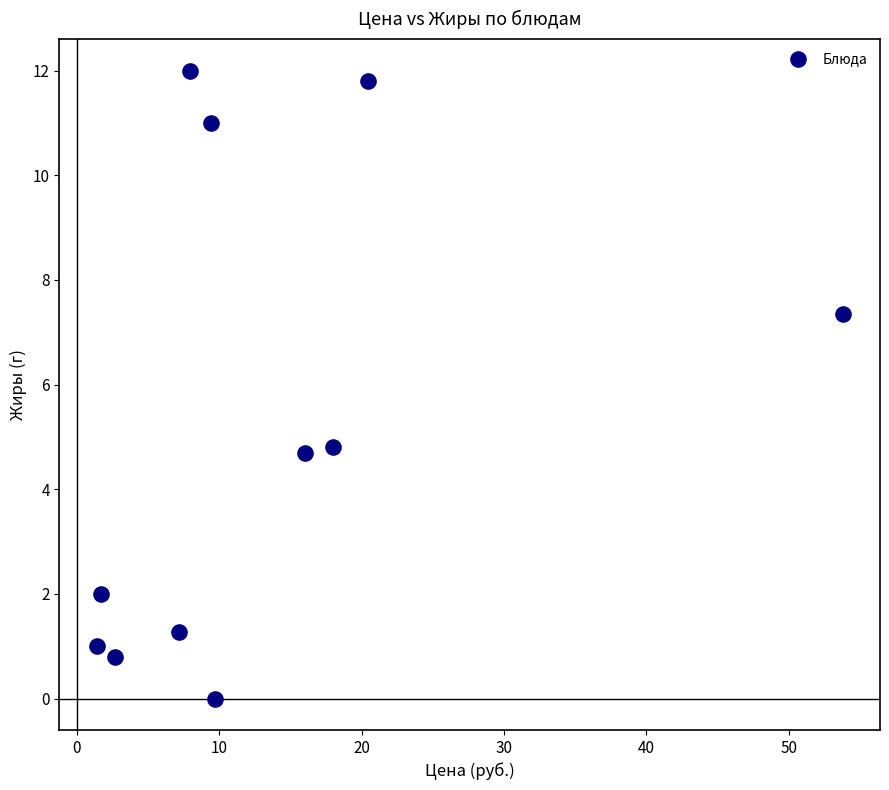

What is the range of Y values (max minus min)?

12.0